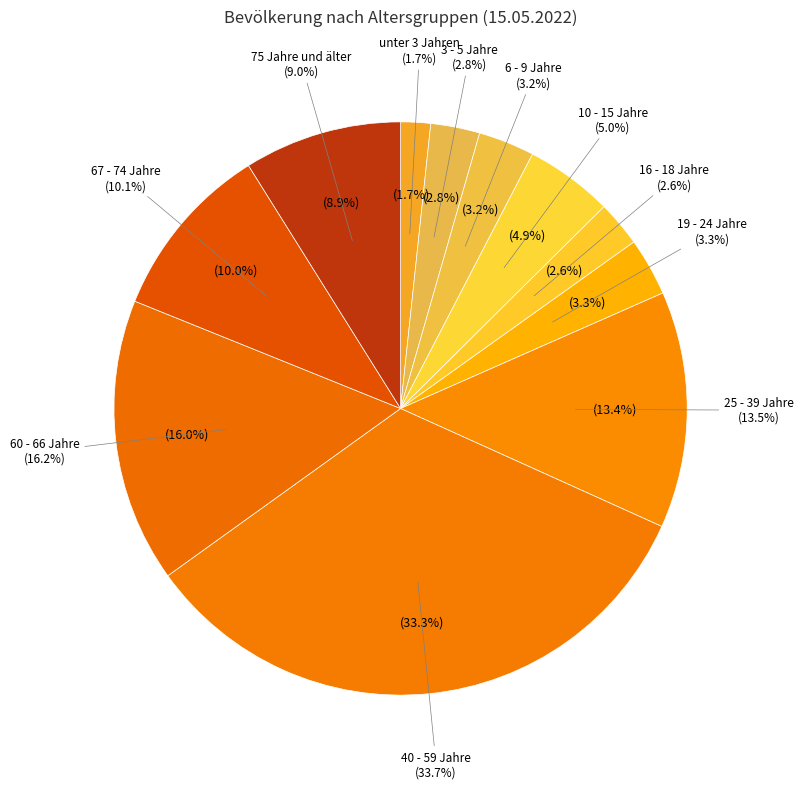

True or false: 67 - 74 Jahre accounts for 10% of the total.

True